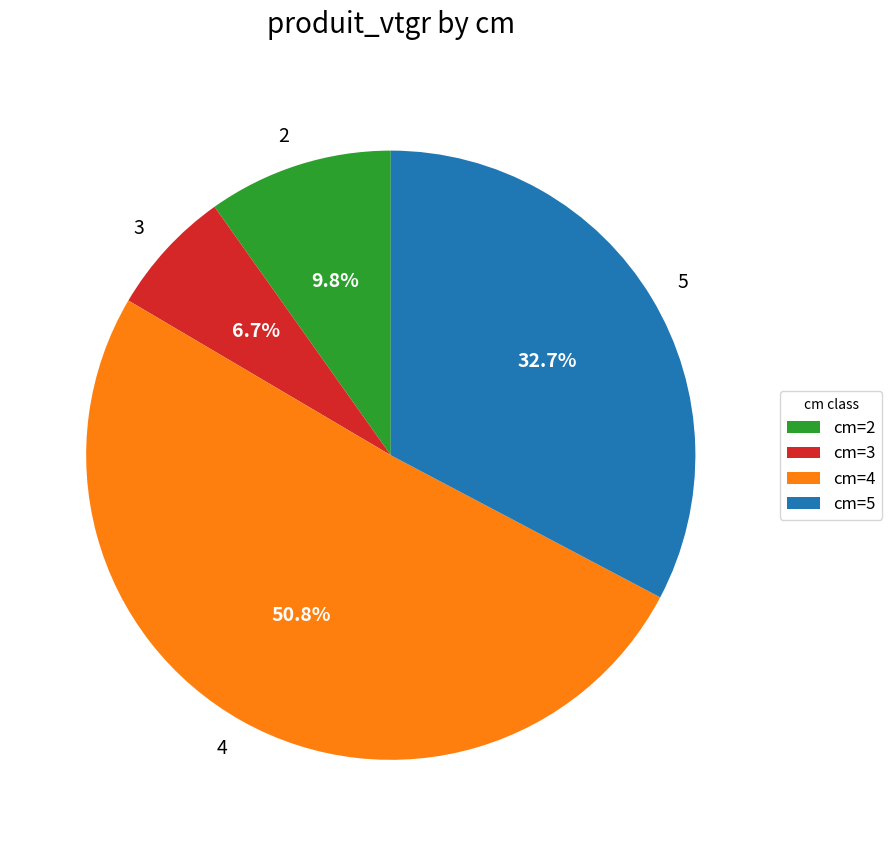

Is there a majority slice in this chart?

Yes